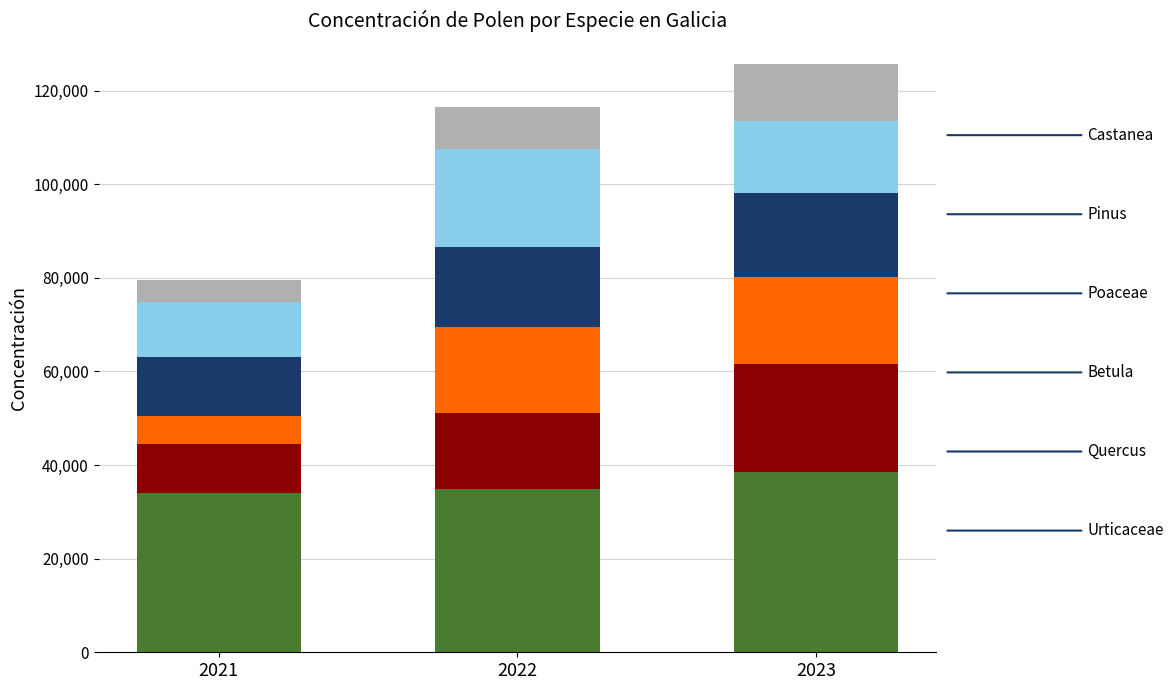

What is the total value across all series at 2023?

125732